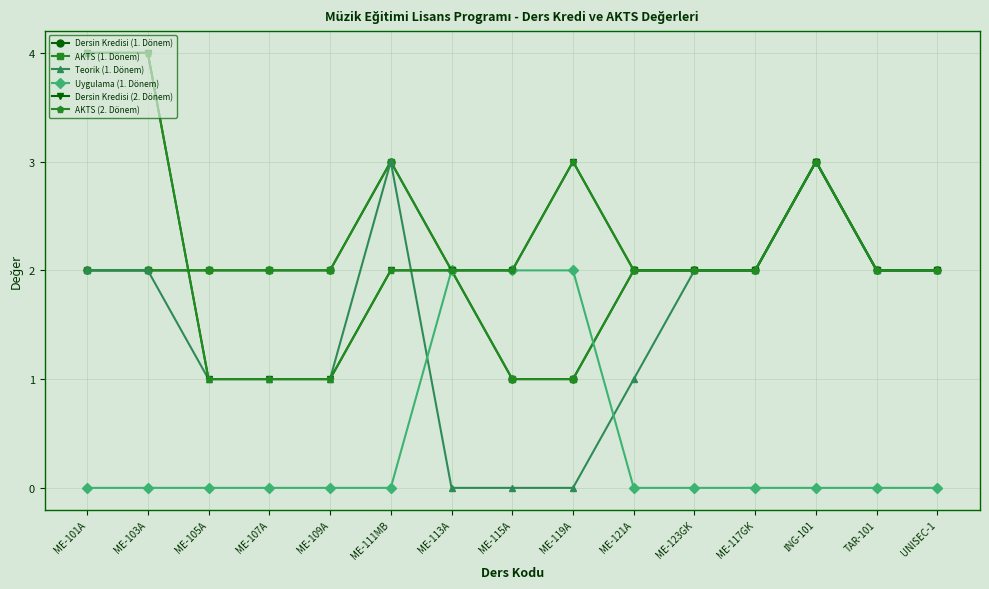

Which series has the largest total across all categories?

Dersin Kredisi (2. Dönem)